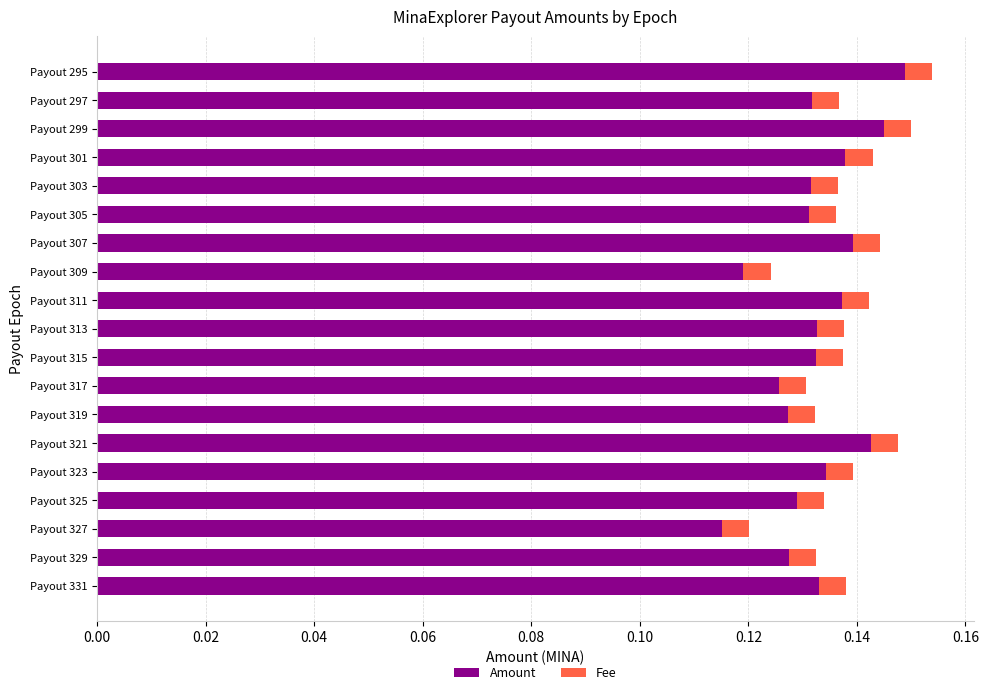

Count the Amount values in the range 0 to 1.

19